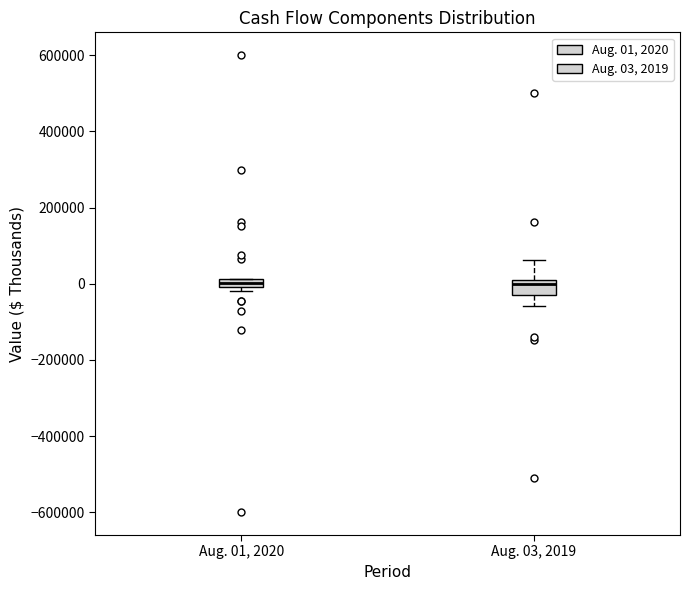

Where is the lower edge of the box for Aug. 03, 2019 on the y-axis? The values are not printed on the chart, so give them approximately, as read against the axis.

-40000